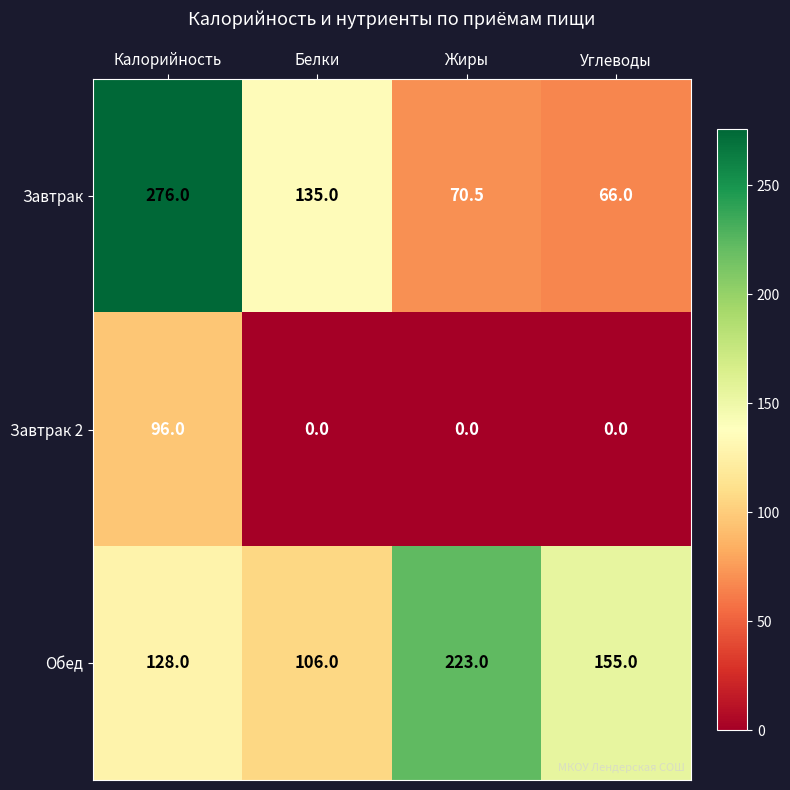

Rank the series at Калорийность from lowest to highest value.

Завтрак 2, Обед, Завтрак